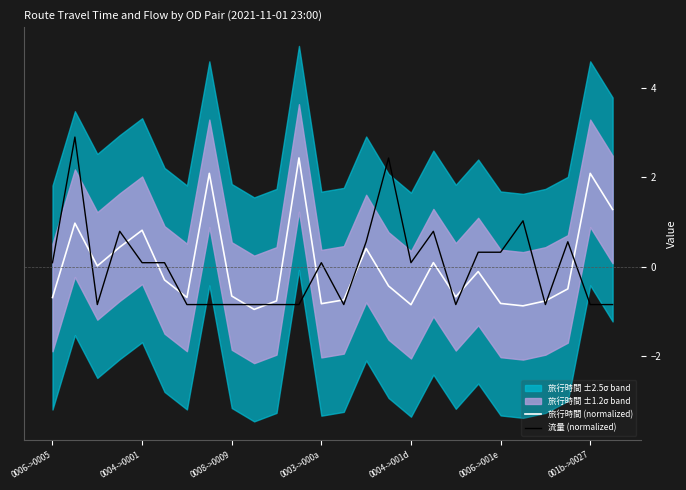

What is the highest value of the 流量 (normalized) series?

2.9